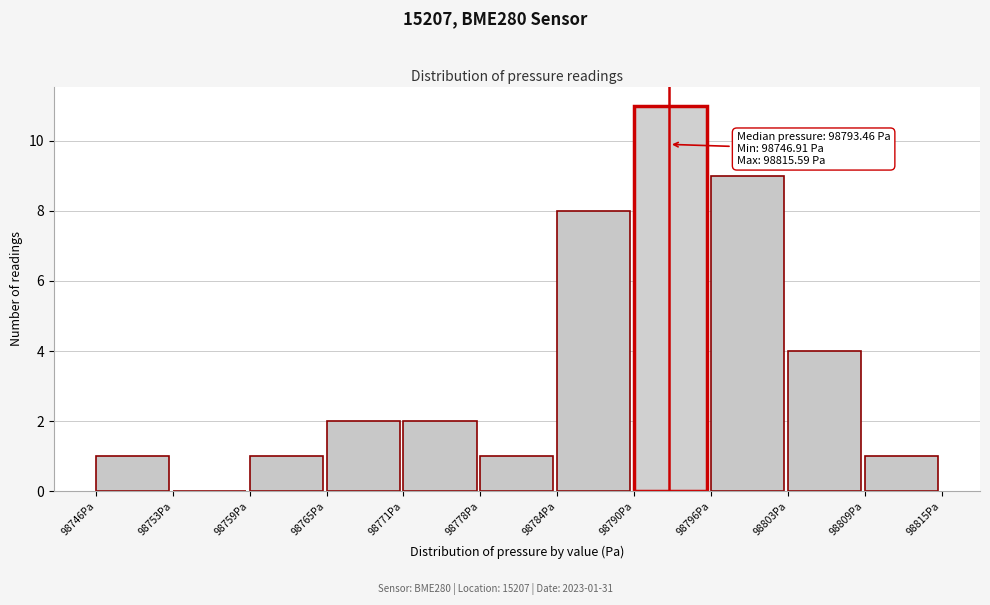

Reading left to right, transcribe all the data shown in this chart.

98746Pa=1	98753Pa=0	98759Pa=1	98765Pa=2	98771Pa=2	98778Pa=1	98784Pa=8	98790Pa=11	98796Pa=9	98803Pa=4	98809Pa=1